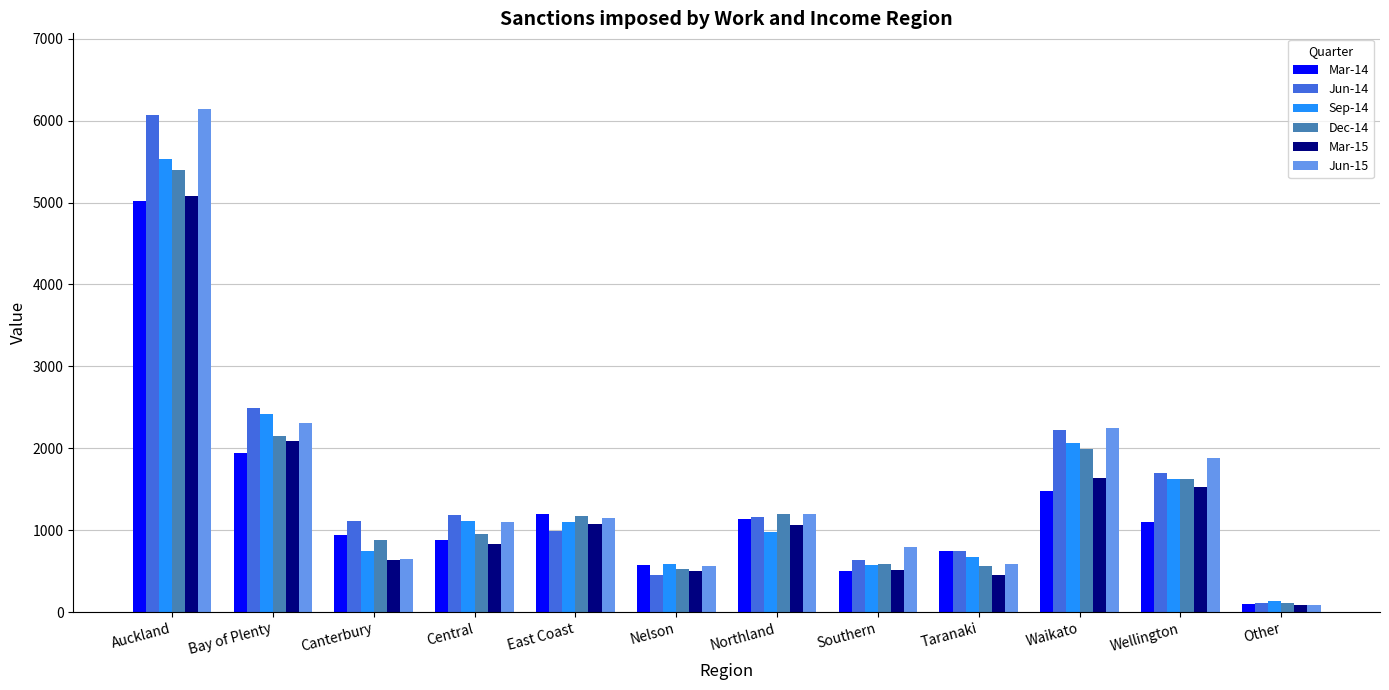

What is the spread (max minus min) of values at Wellington?

782